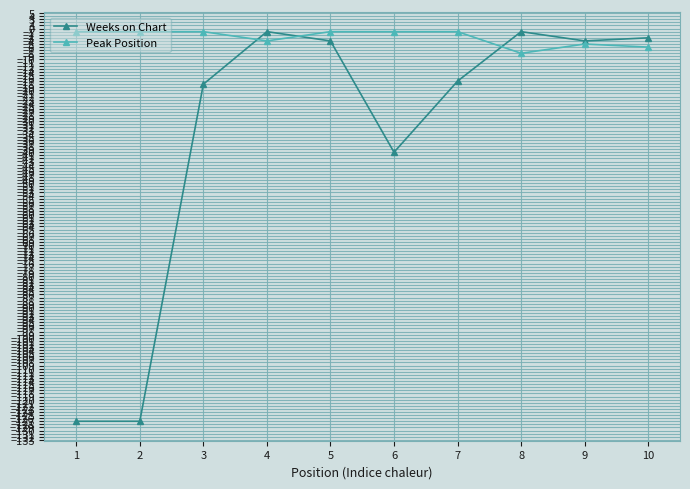

True or false: Peak Position and Weeks on Chart cross at least once.

True